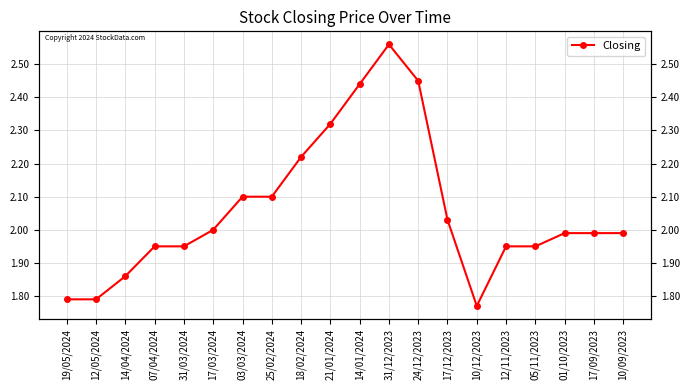

What is the sum of all values?

41.2